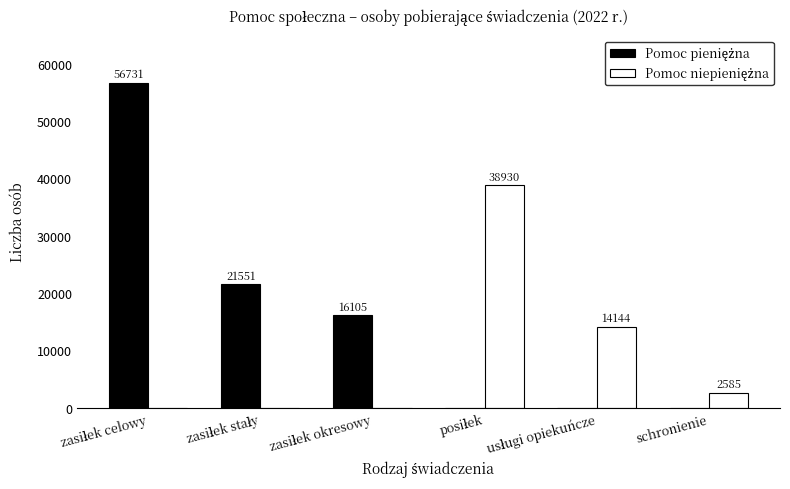

What is the maximum value shown in the chart?

56731